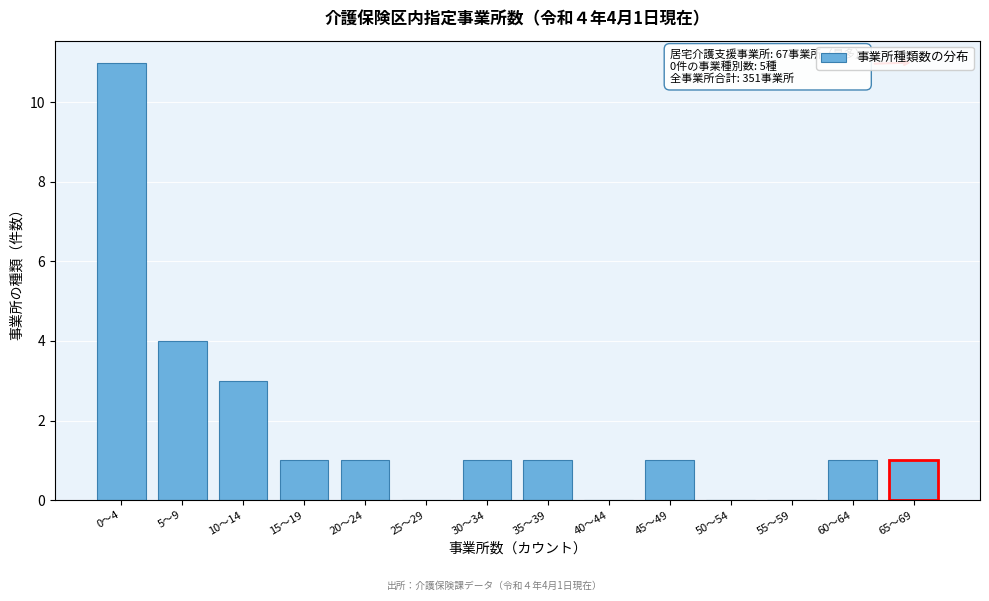

Reading left to right, what are all the values shown in this chart?

0〜4=11	5〜9=4	10〜14=3	15〜19=1	20〜24=1	25〜29=0	30〜34=1	35〜39=1	40〜44=0	45〜49=1	50〜54=0	55〜59=0	60〜64=1	65〜69=1